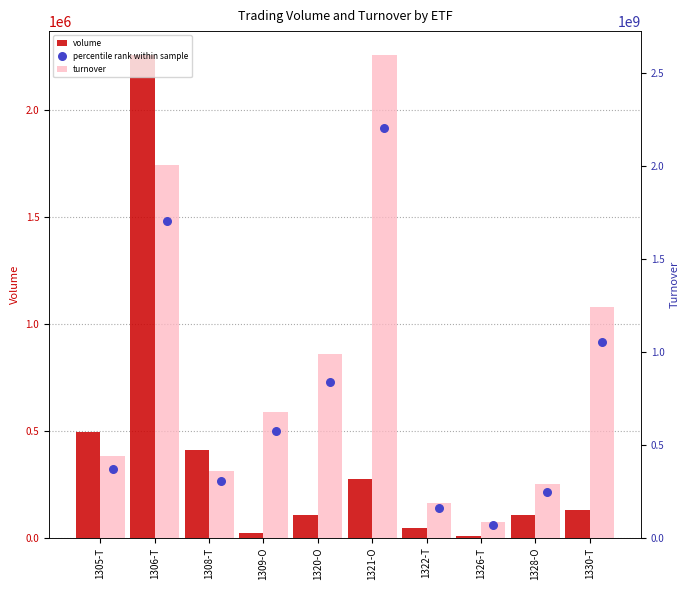

What are all the series names shown in the legend?

volume, turnover, percentile rank within sample